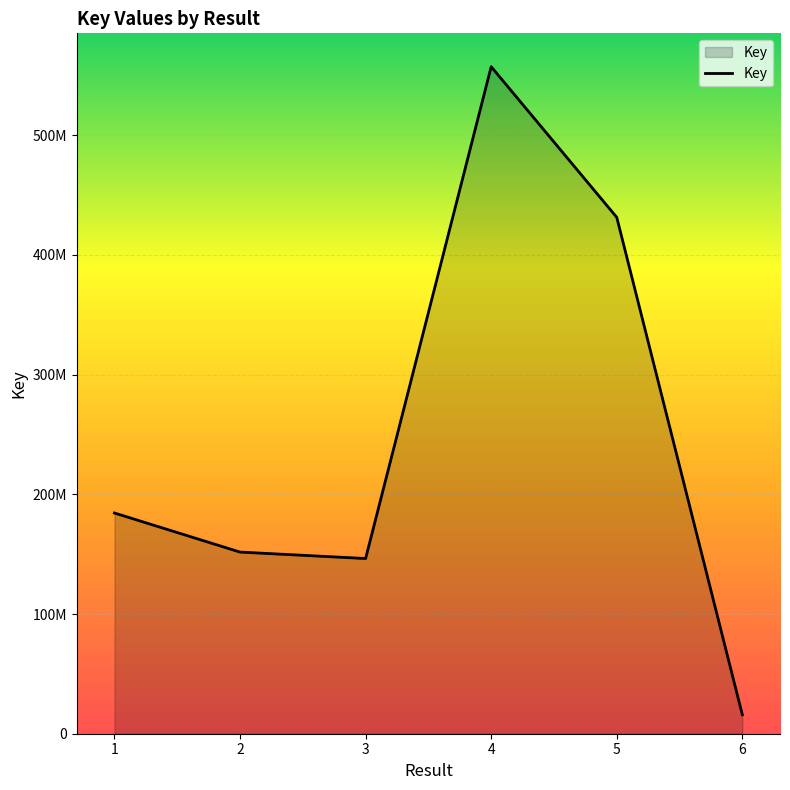

What is the ratio of the value at 5 to the value at 2?

2.8